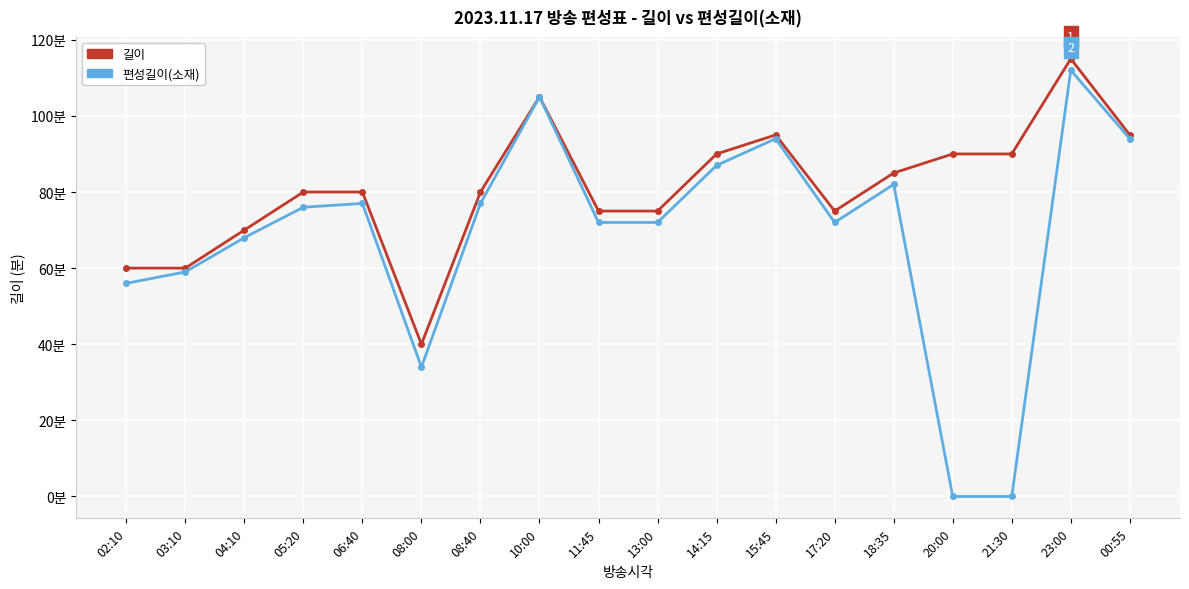

What is the difference between the highest and lowest values at 14:15?

3